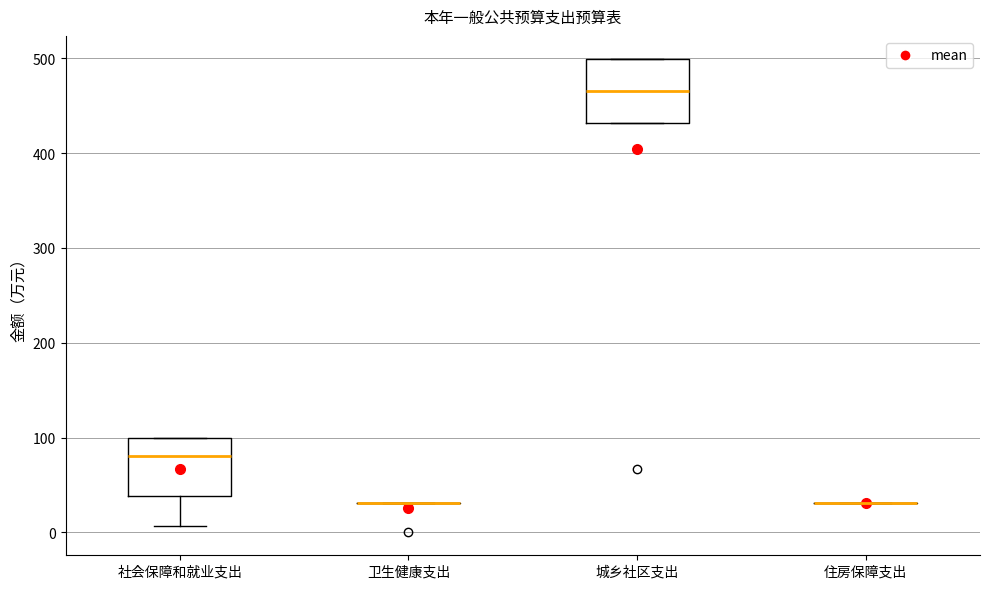

Reading left to right, read every box against the y-axis: the position of its median line, the range the box covers, and the ends of its whiskers. The values are not printed on the chart, so give them approximately, as read against the axis.

社会保障和就业支出: median 80, box 40 to 100, whiskers 10 to 100
卫生健康支出: box collapsed to a line at 30, whiskers 30 to 30
城乡社区支出: median 470, box 430 to 500, whiskers 430 to 500
住房保障支出: box collapsed to a line at 30, whiskers 30 to 30